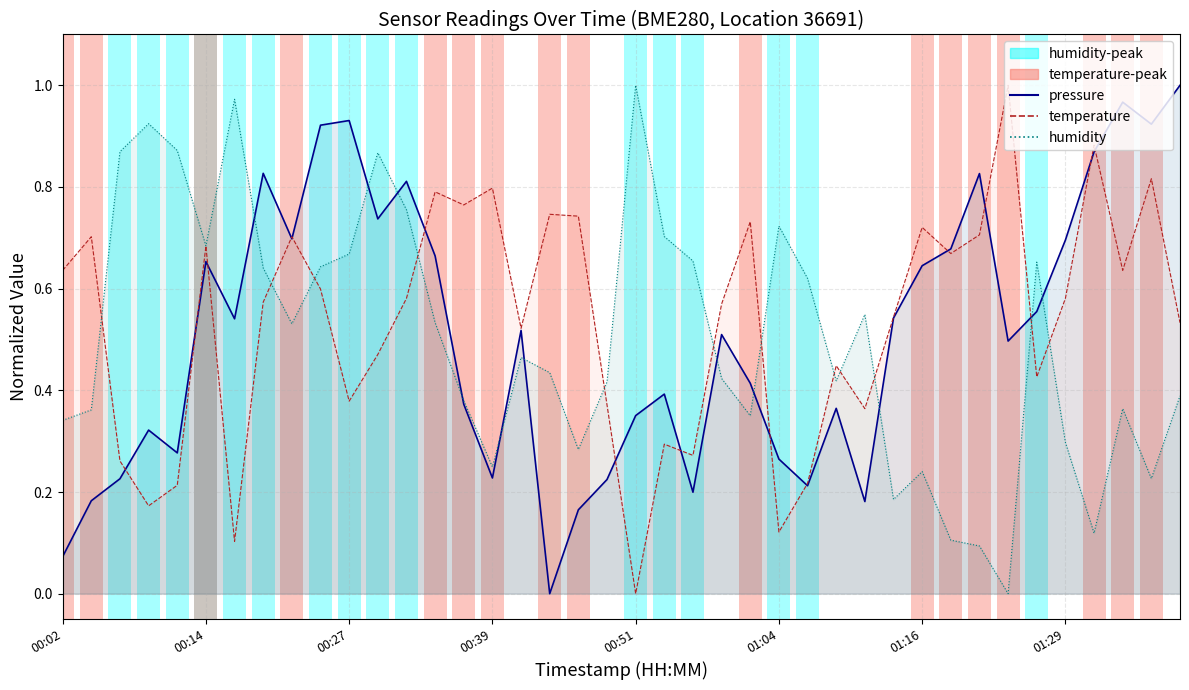

True or false: temperature and pressure cross at least once.

True